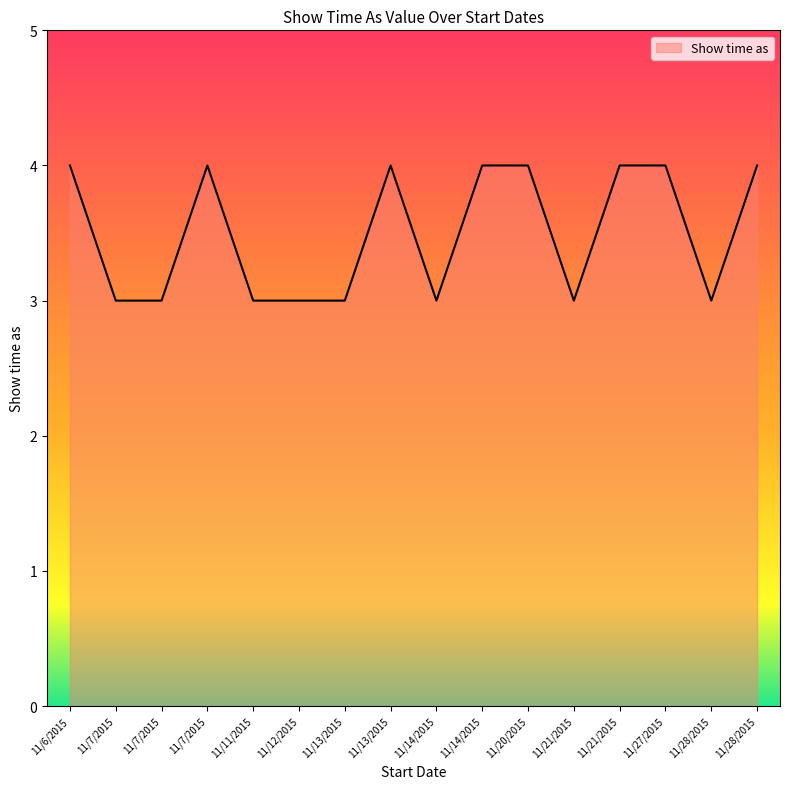

How many lines are shown in the chart?

1